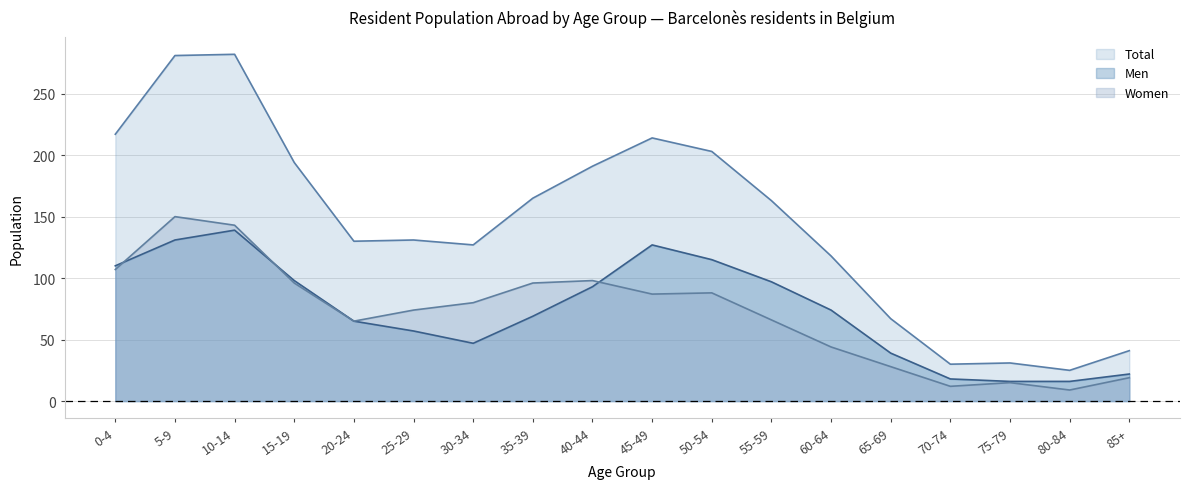

What is the label of the 3rd point from the left?

10-14